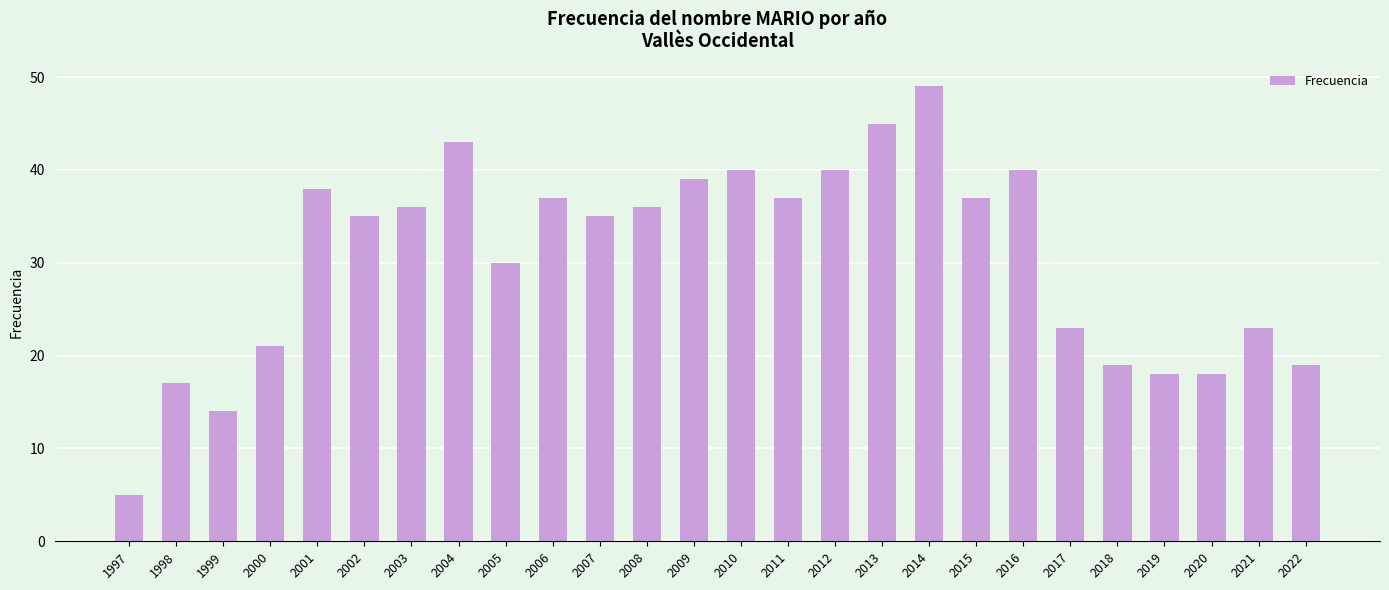

The value at 2021 is 23. True or false?

True